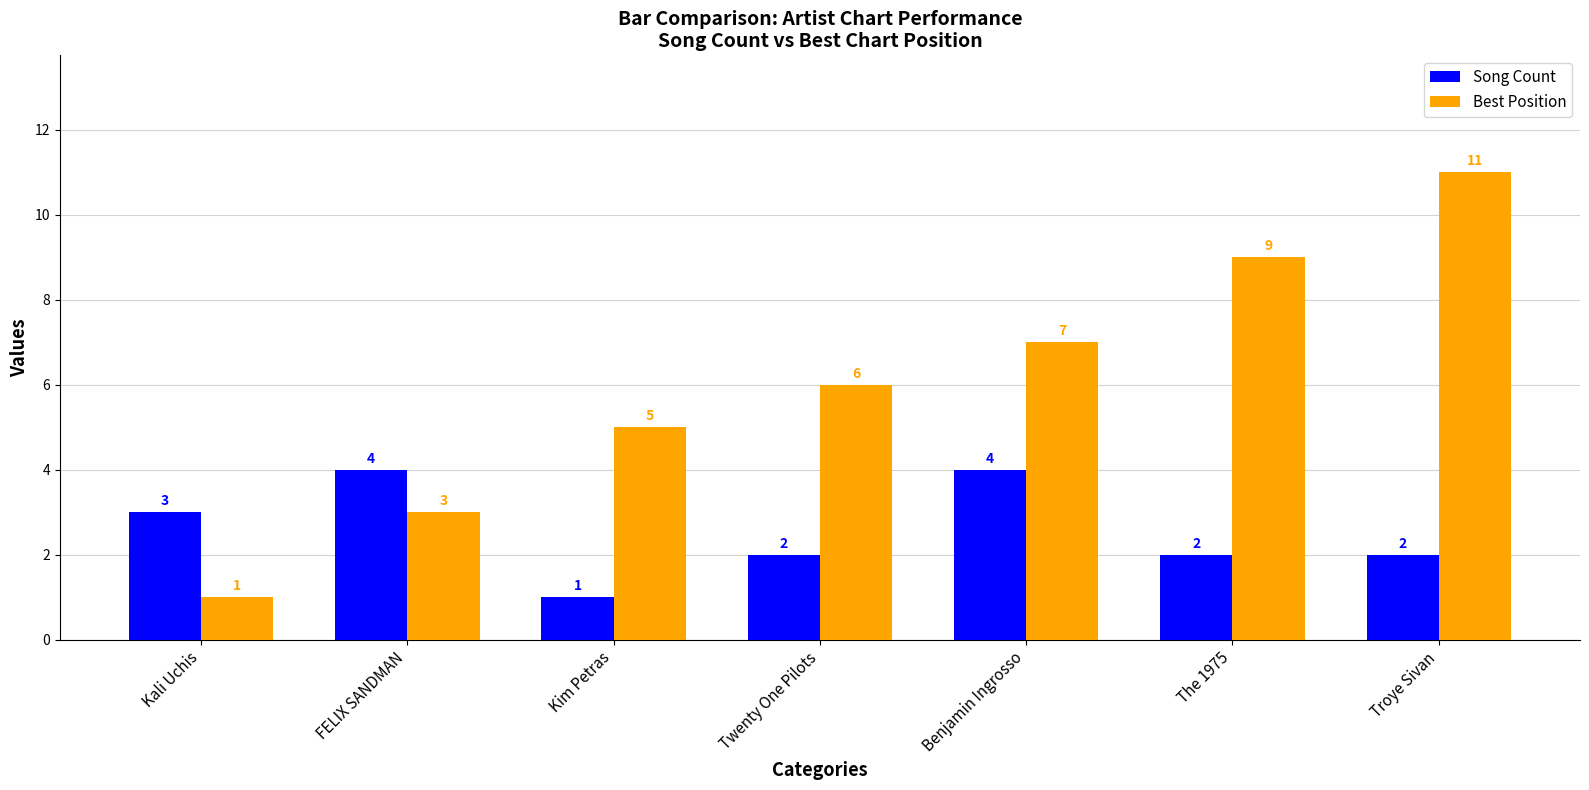

Which series has the largest total across all categories?

Best Position